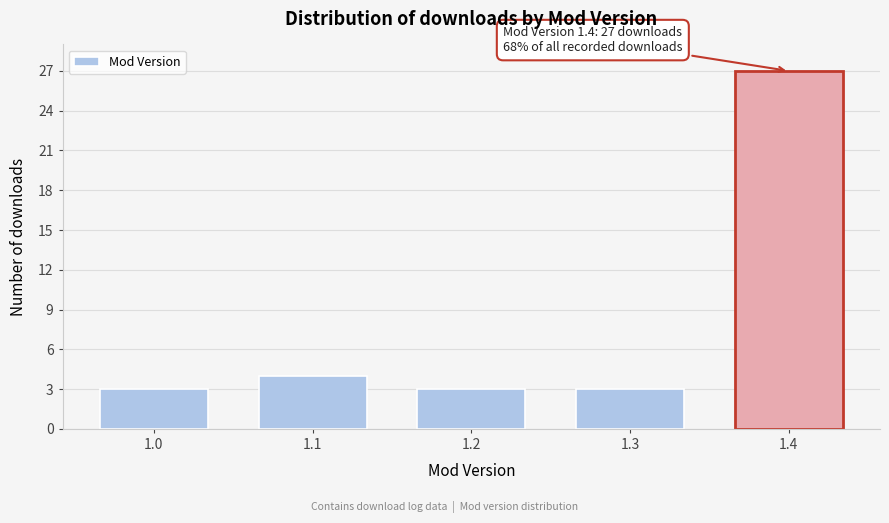

Reading right to left, list all the values displayed in this chart.

1.4=27	1.3=3	1.2=3	1.1=4	1.0=3